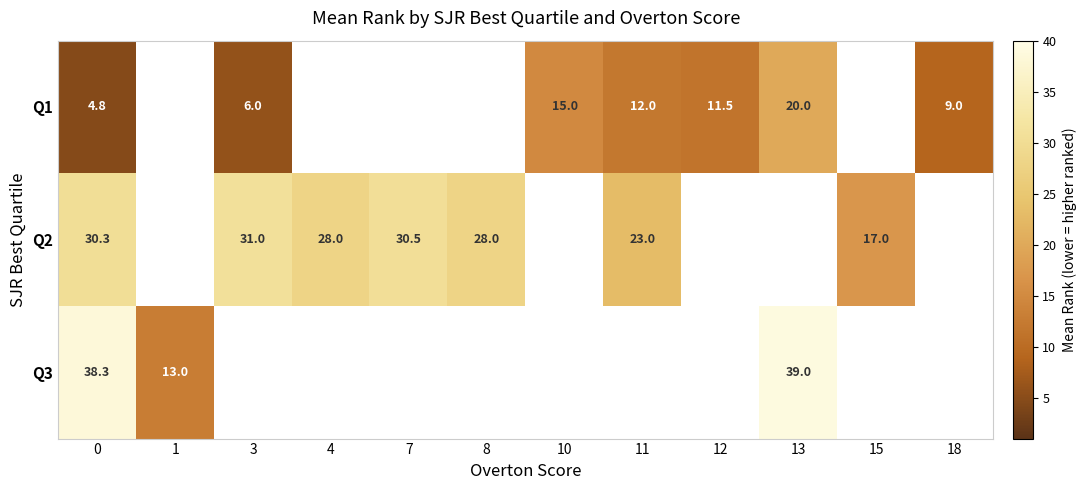

Which series has the largest range (max minus min)?

Q3